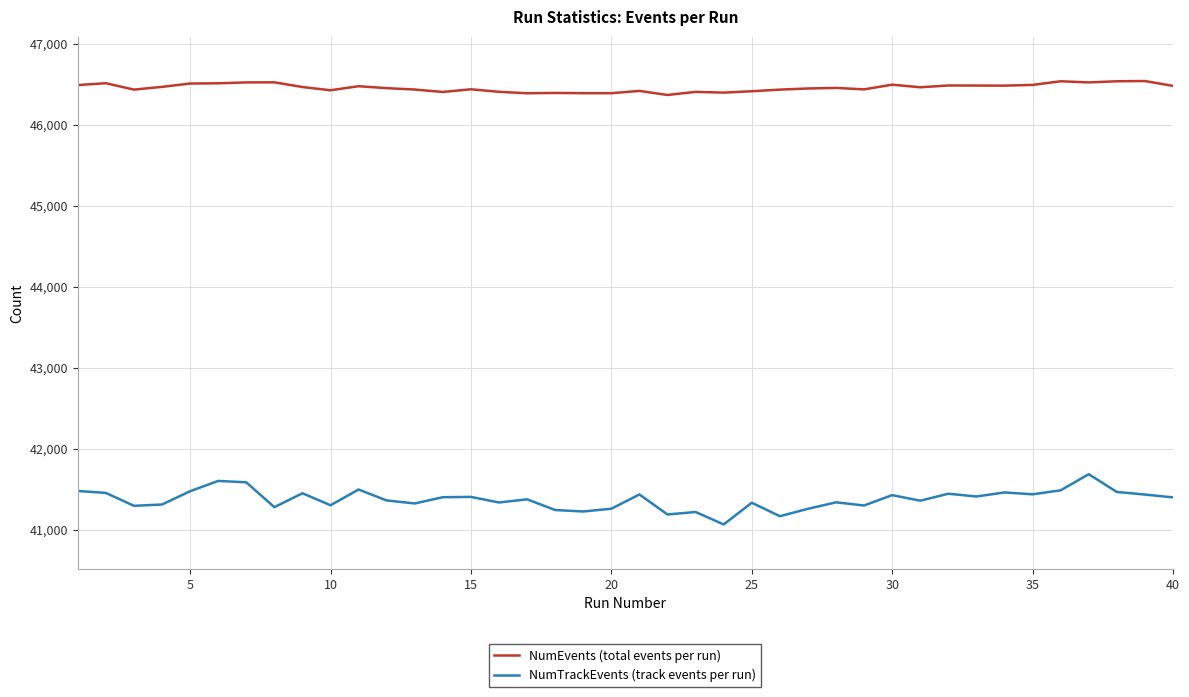

True or false: NumEvents (total events per run) and NumTrackEvents (track events per run) cross at least once.

False